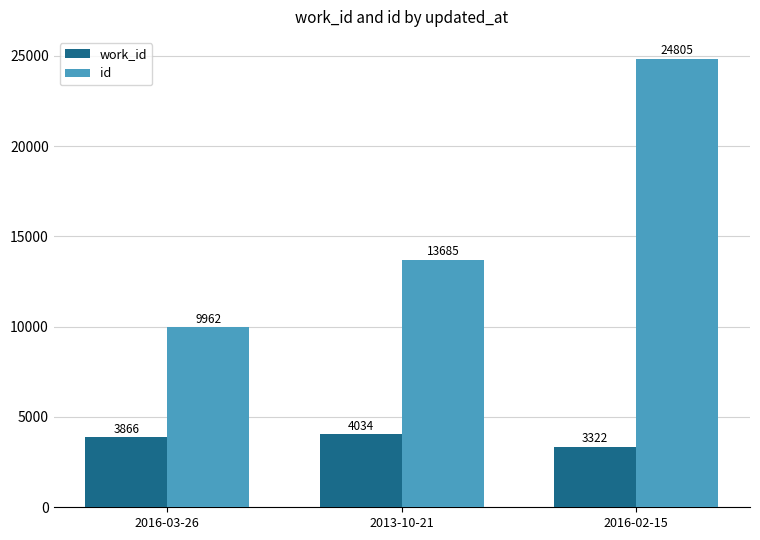

What is the label of the 2nd bar from the left?

2013-10-21